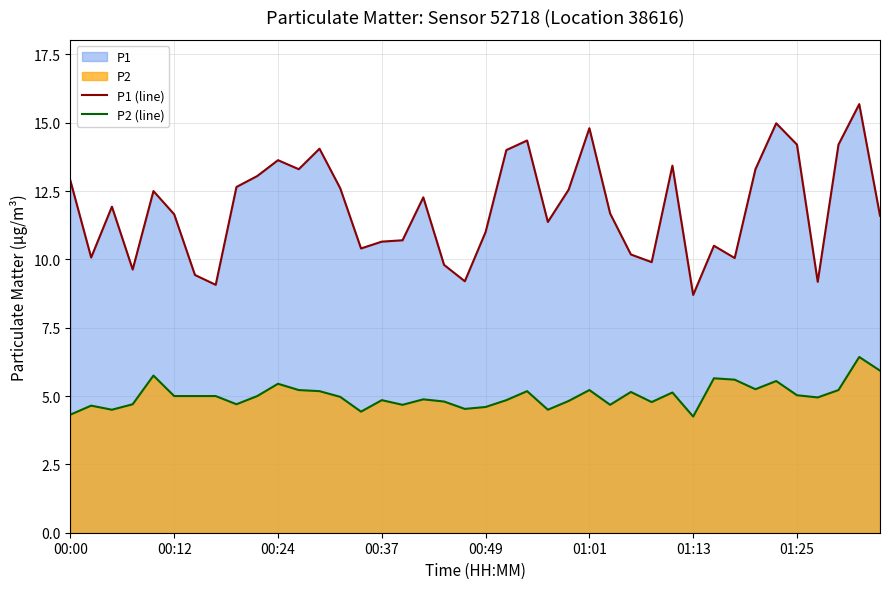

What is the minimum value for P2 (line)?

4.2